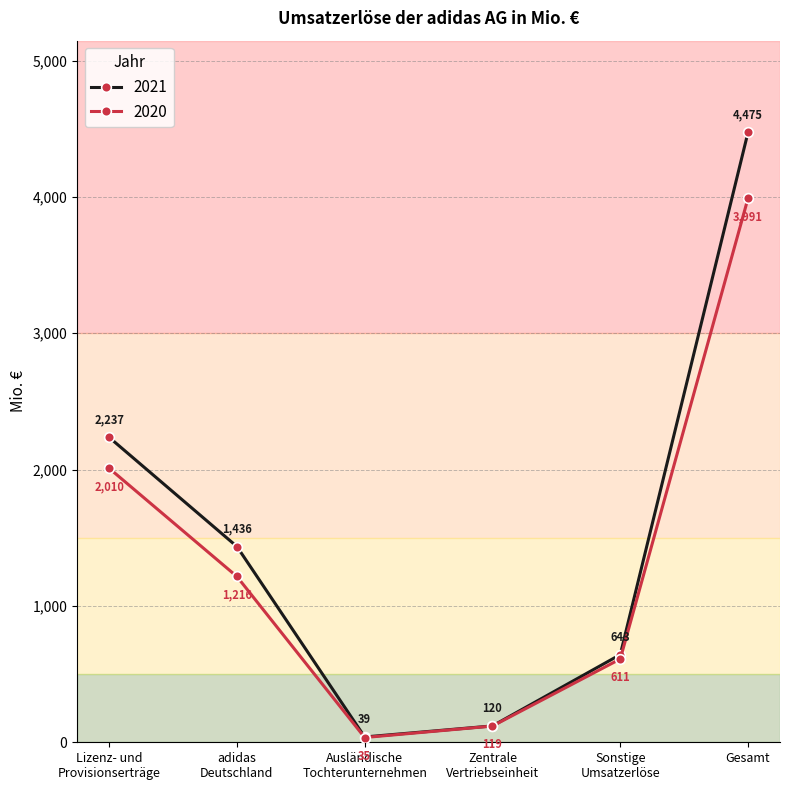

True or false: 2021 and 2020 cross at least once.

False